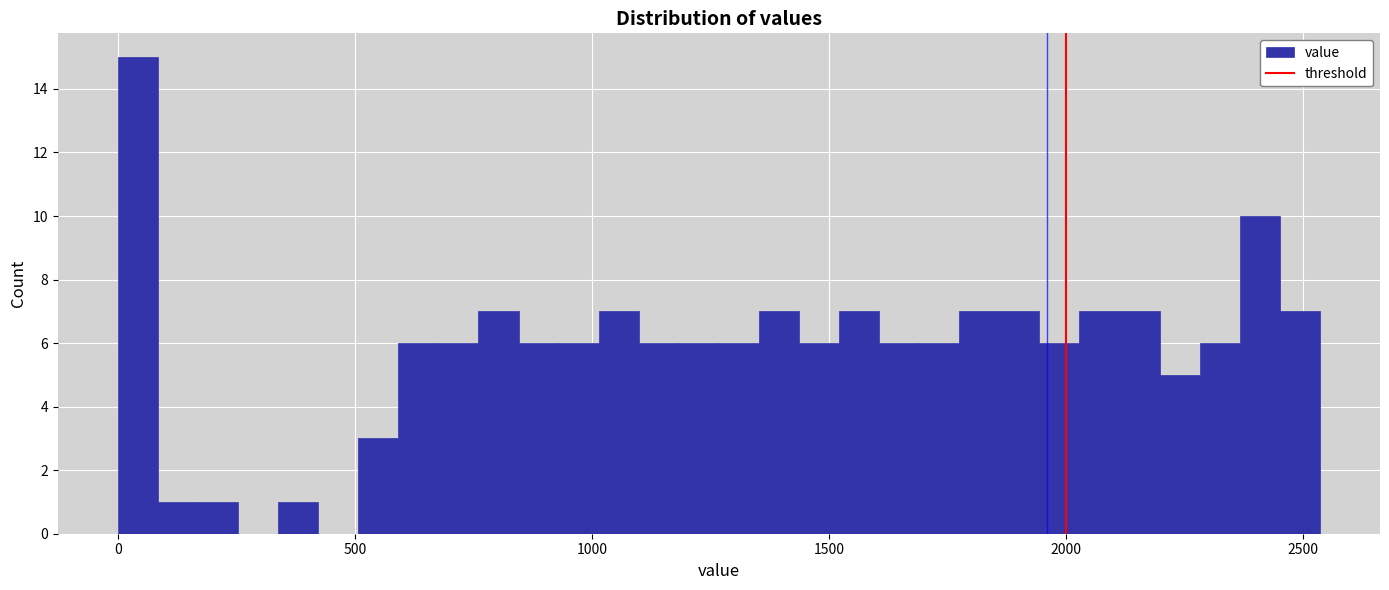

Read against the x-axis, roughly where is the centre of the tallest bar?

50